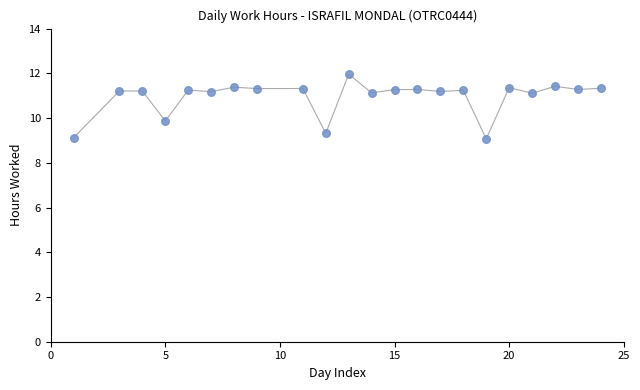

What is the range of Y values (max minus min)?

2.9